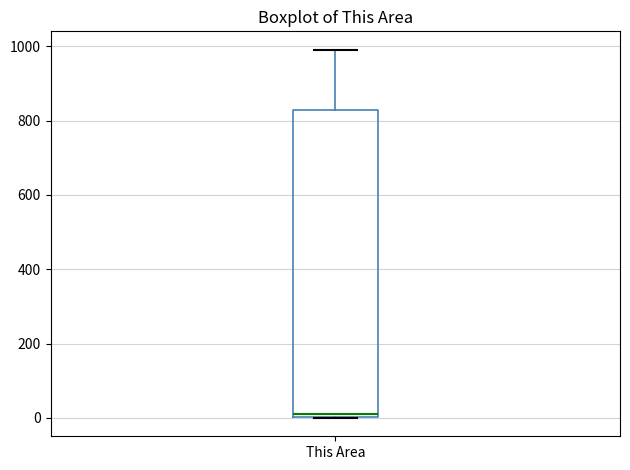

Transcribe this box plot: give where the median line is, the range the box spans, and where the two whiskers end, as read against the y-axis. The values are not printed on the chart, so give them approximately, as read against the axis.

median 20, box 0 to 820, whiskers 0 to 1000